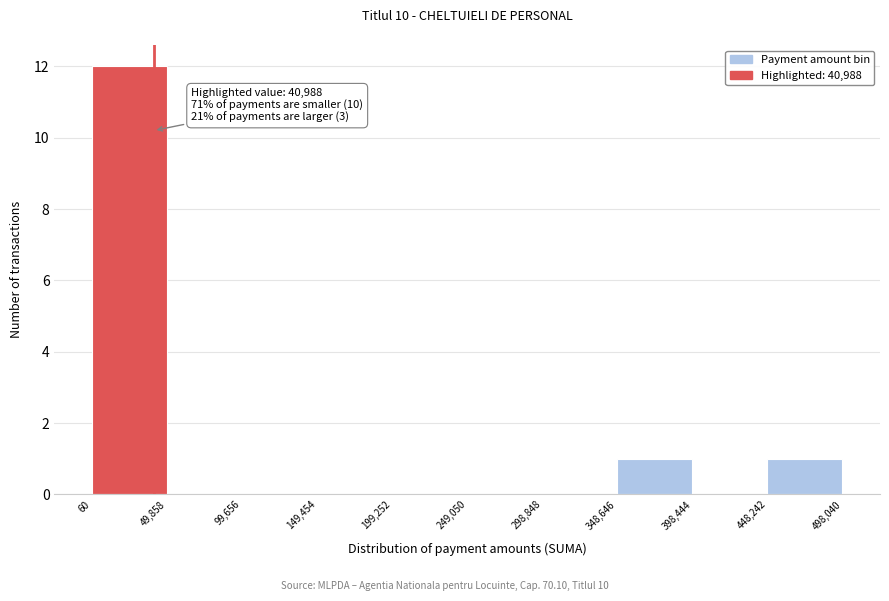

Over which range of the x-axis is the bar tallest?

60 to 49,858